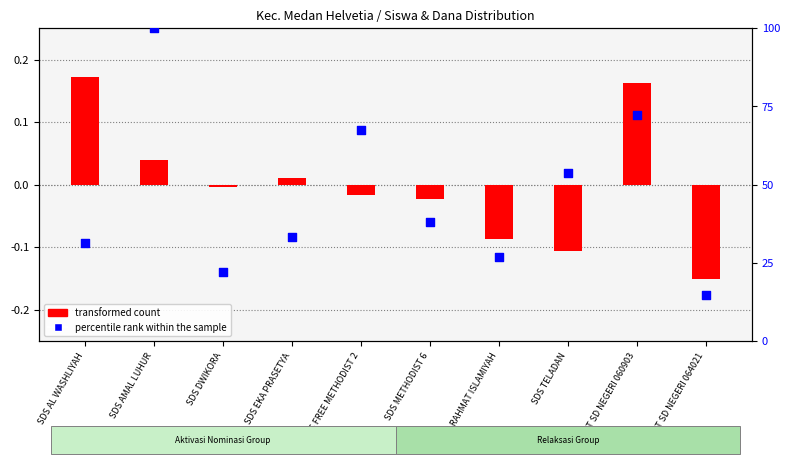

Which series has the widest spread of Y values?

percentile rank within the sample